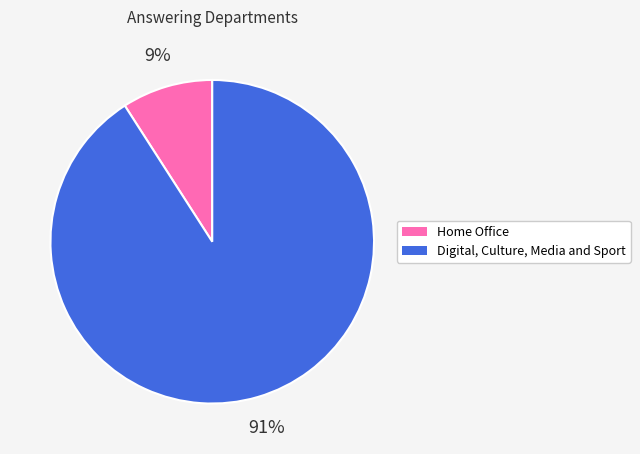

To the nearest percent, what is the difference between the Digital, Culture, Media and Sport and Home Office slice percentages?

82%